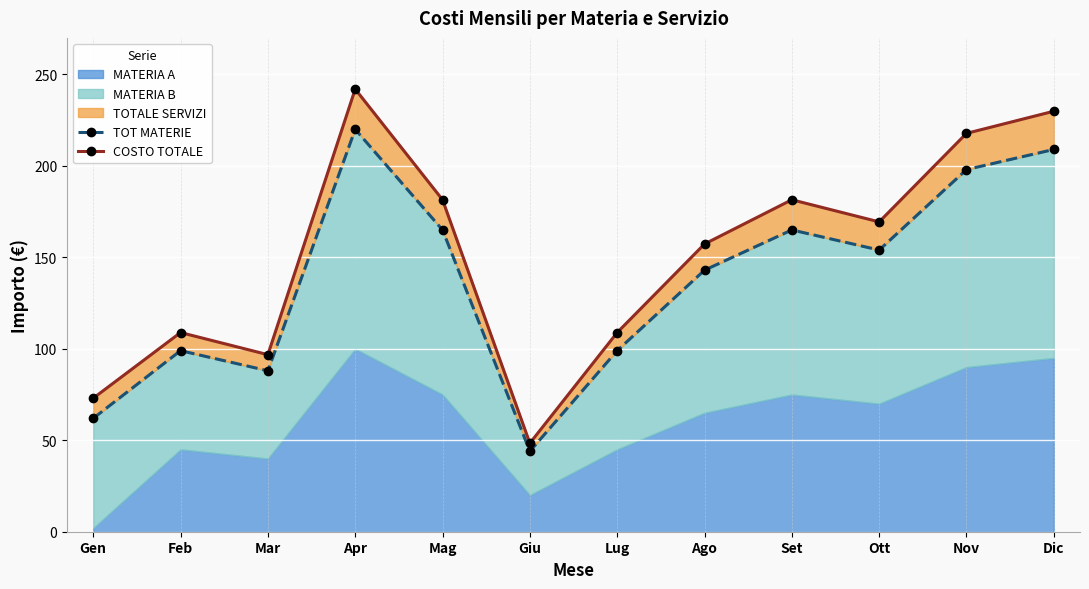

Which series has the largest total across all categories?

COSTO TOTALE